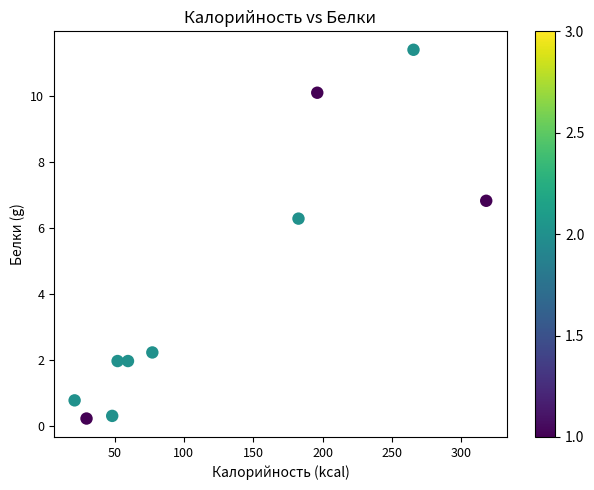

What Y value in the scatter plot is closest to 5?

6.3